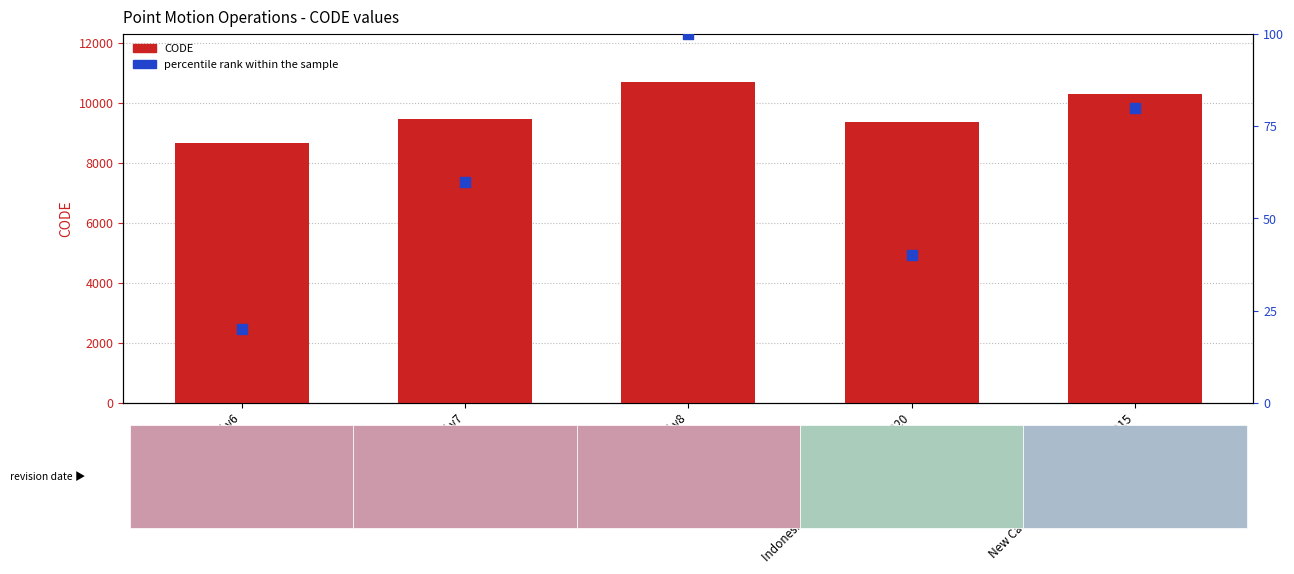

Which series has the largest total across all categories?

CODE